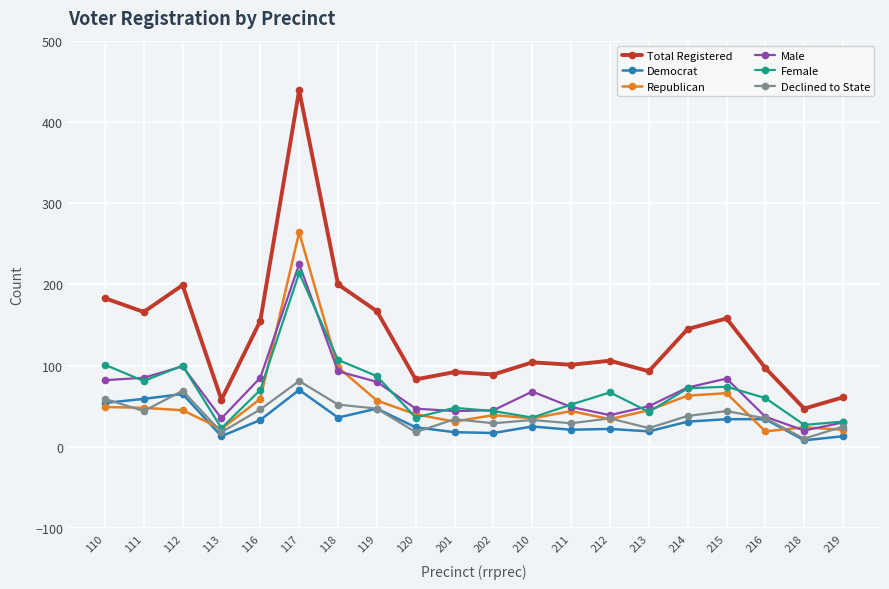

Where does the Female series first go above 67?

110